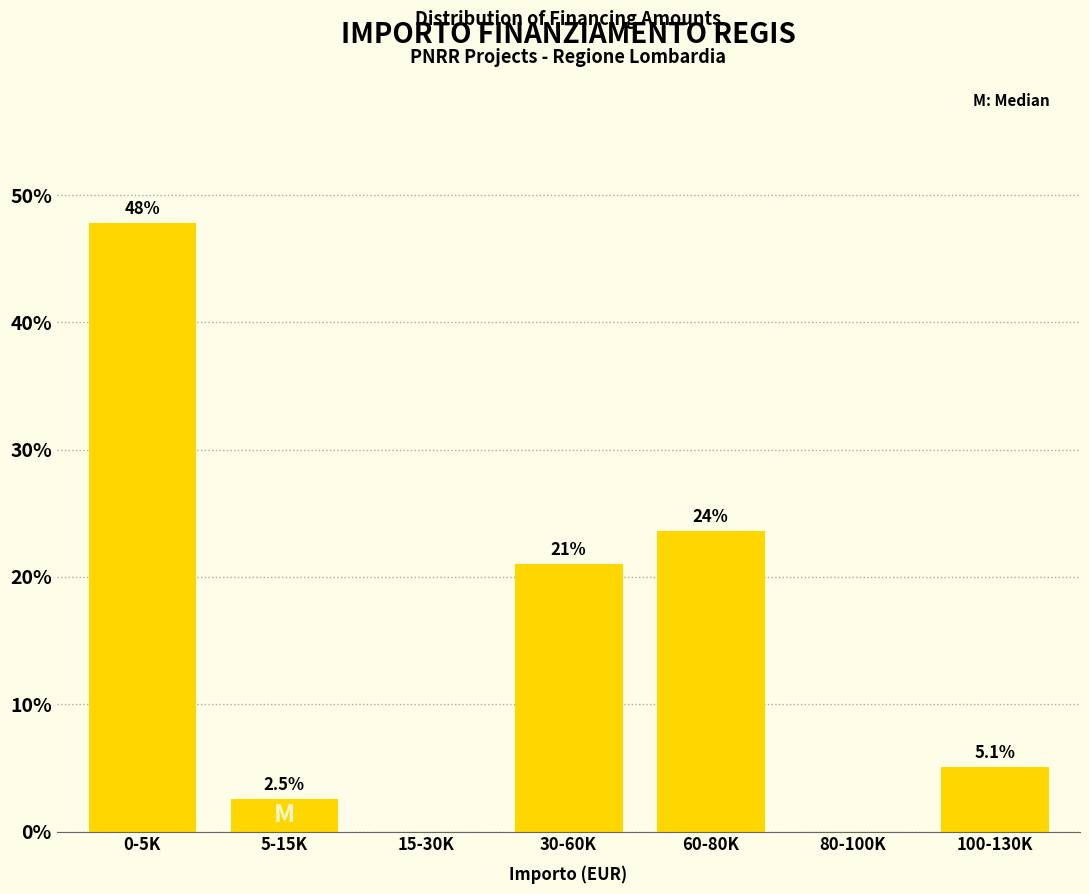

Reading left to right, list all the values displayed in this chart.

0-5K=47.8	5-15K=2.5	15-30K=0.0	30-60K=21.0	60-80K=23.6	80-100K=0.0	100-130K=5.1